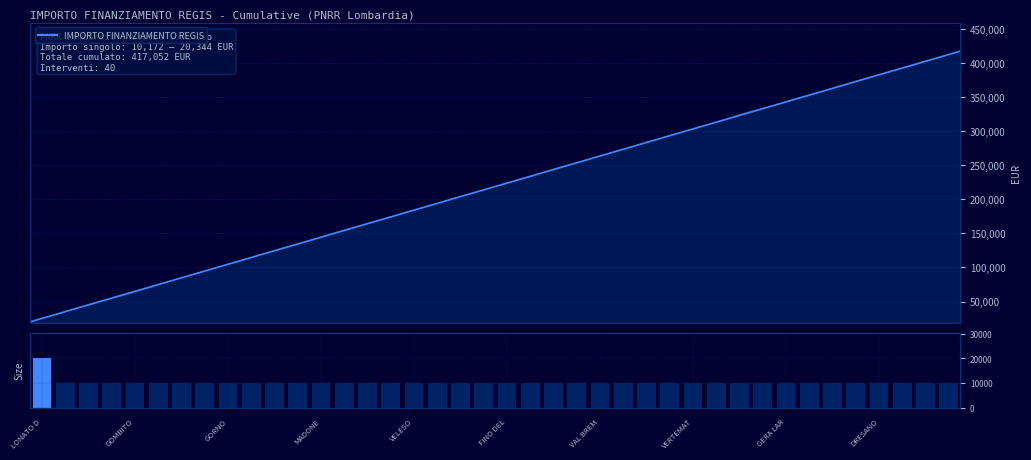

How many bars are there in total?

40